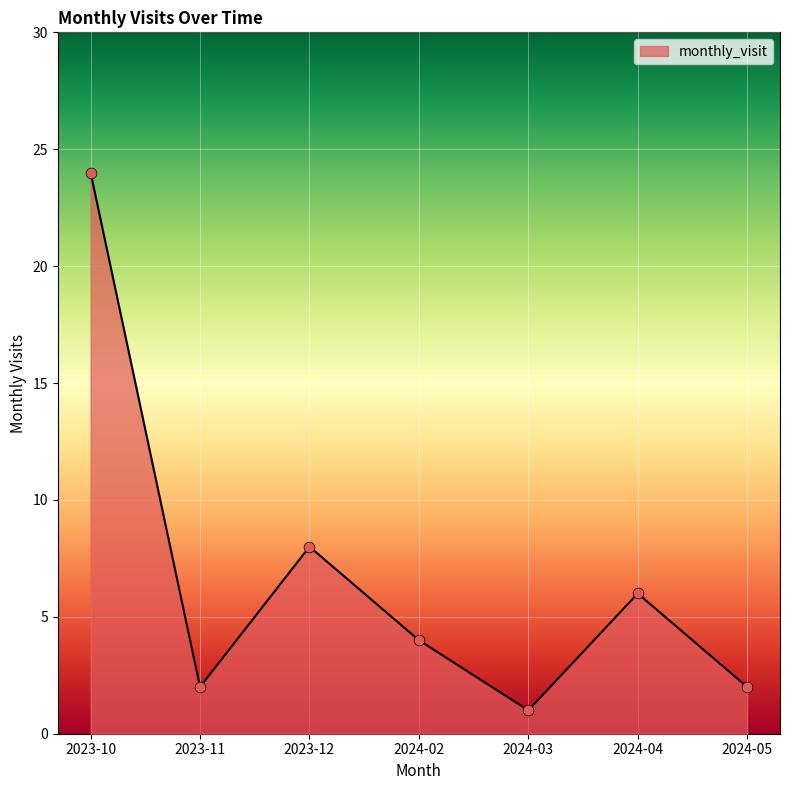

What is the ratio of the value at 2024-02 to the value at 2024-05?

2.0